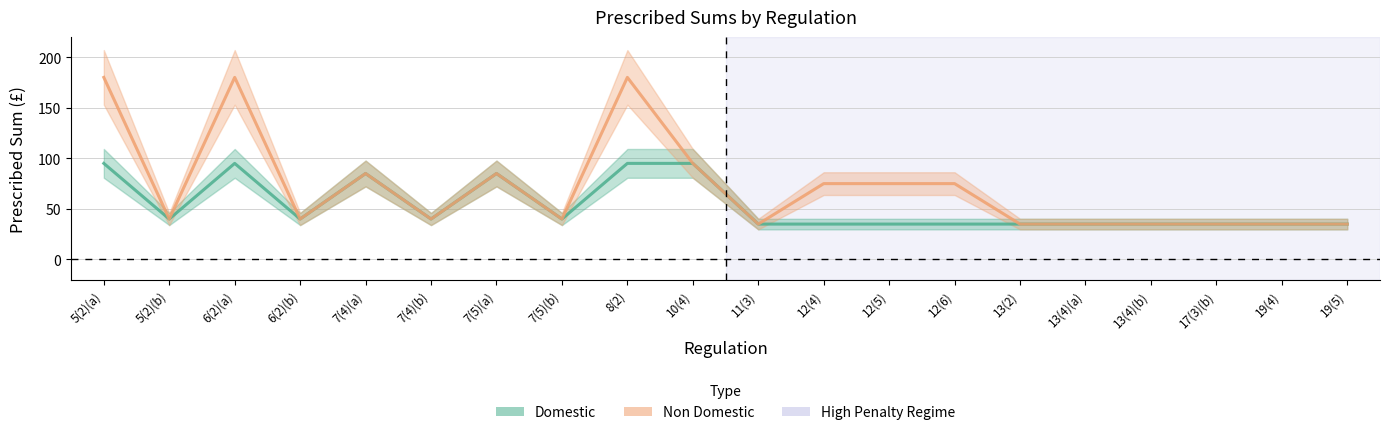

At which label does Domestic reach its minimum?

11(3)